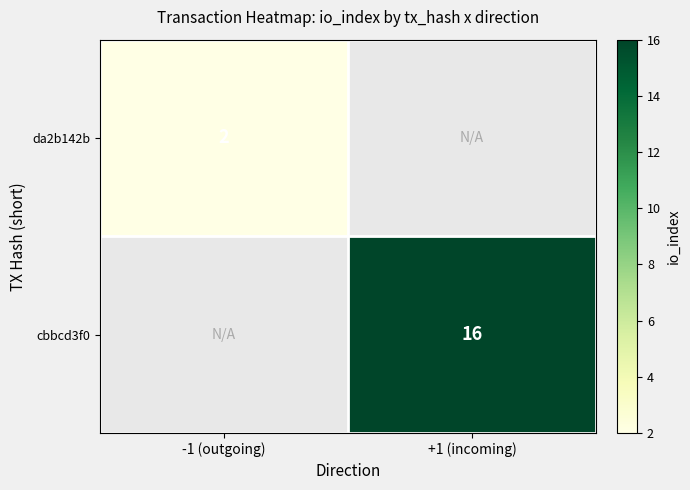

True or false: cbbcd3f0 has a value of 16 at +1 (incoming).

True